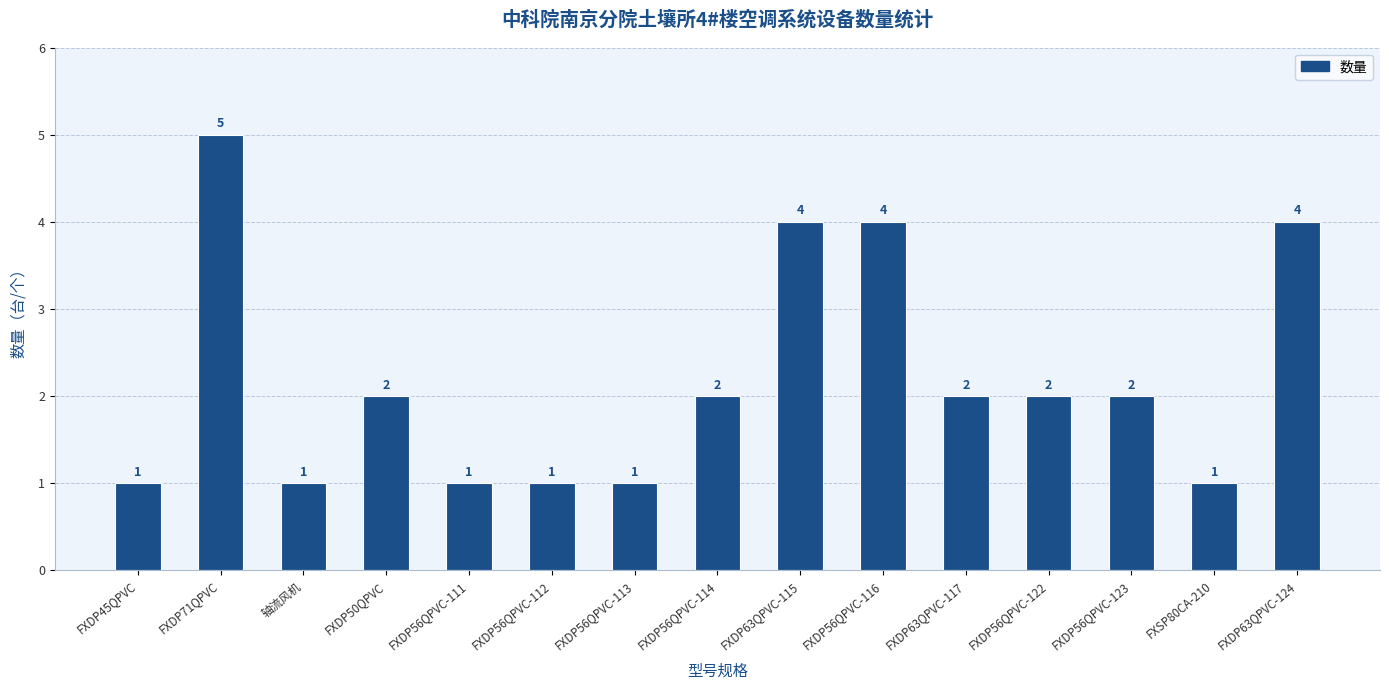

What is the change in value from FXDP56QPVC-116 to FXDP63QPVC-117?

-2